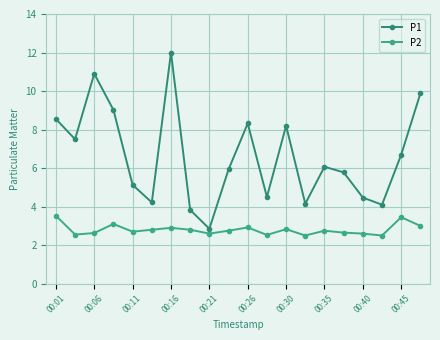

What is the average value of the P1 series?

6.6